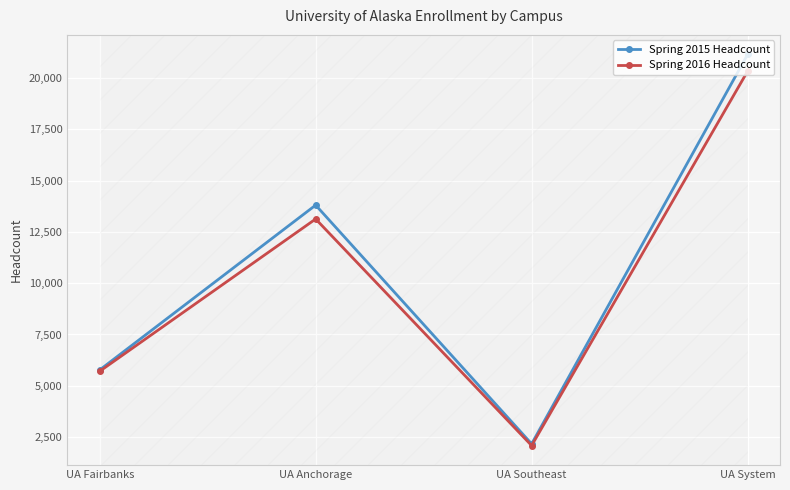

What is the label of the 2nd point from the left?

UA Anchorage